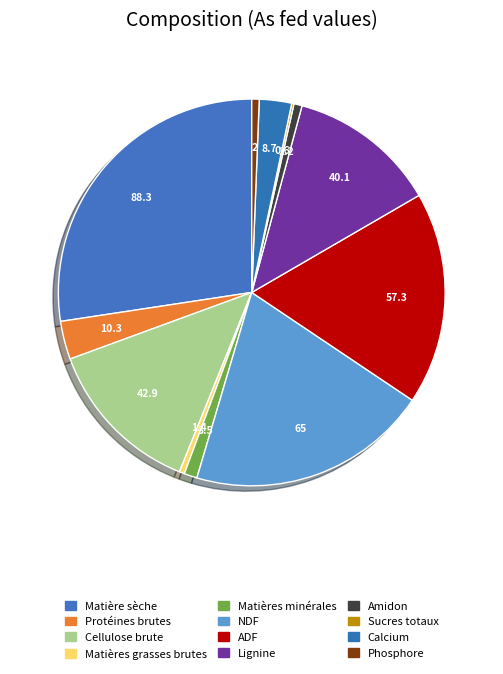

True or false: Matières grasses brutes accounts for 1% of the total.

False